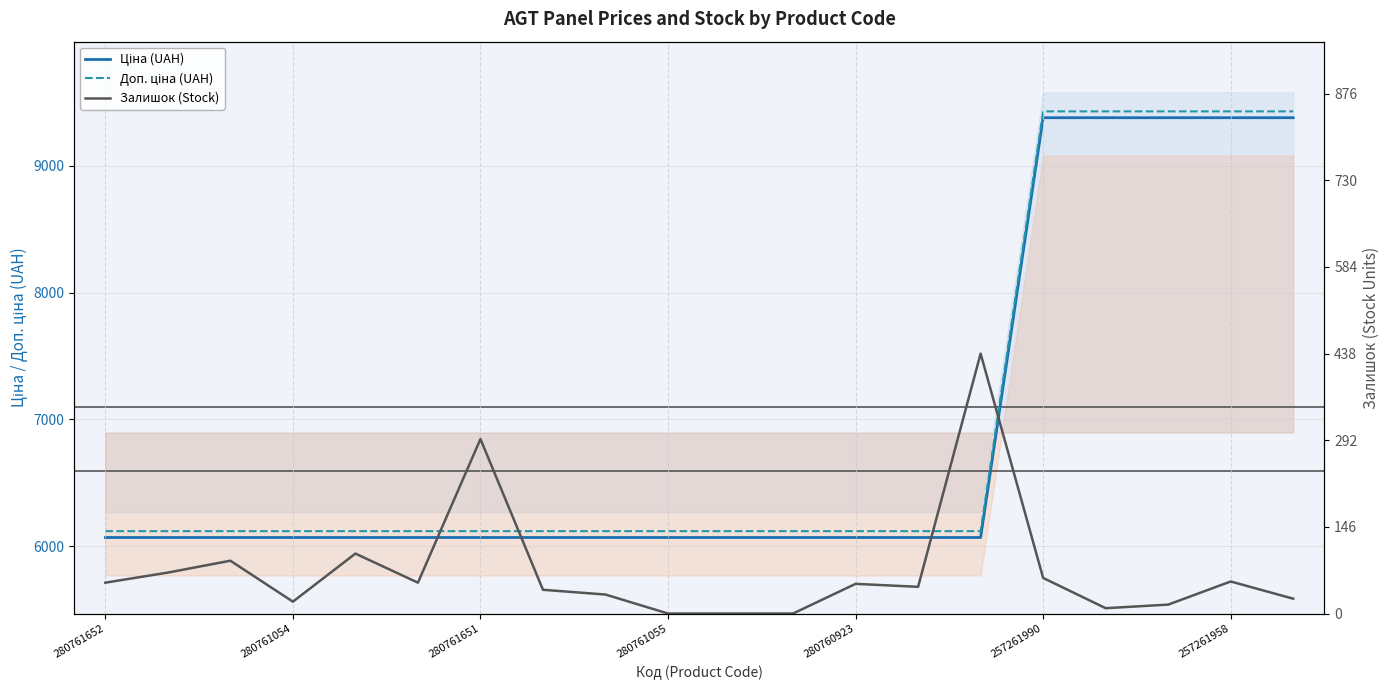

What is the average value of the Ціна (UAH) series?

6895.3